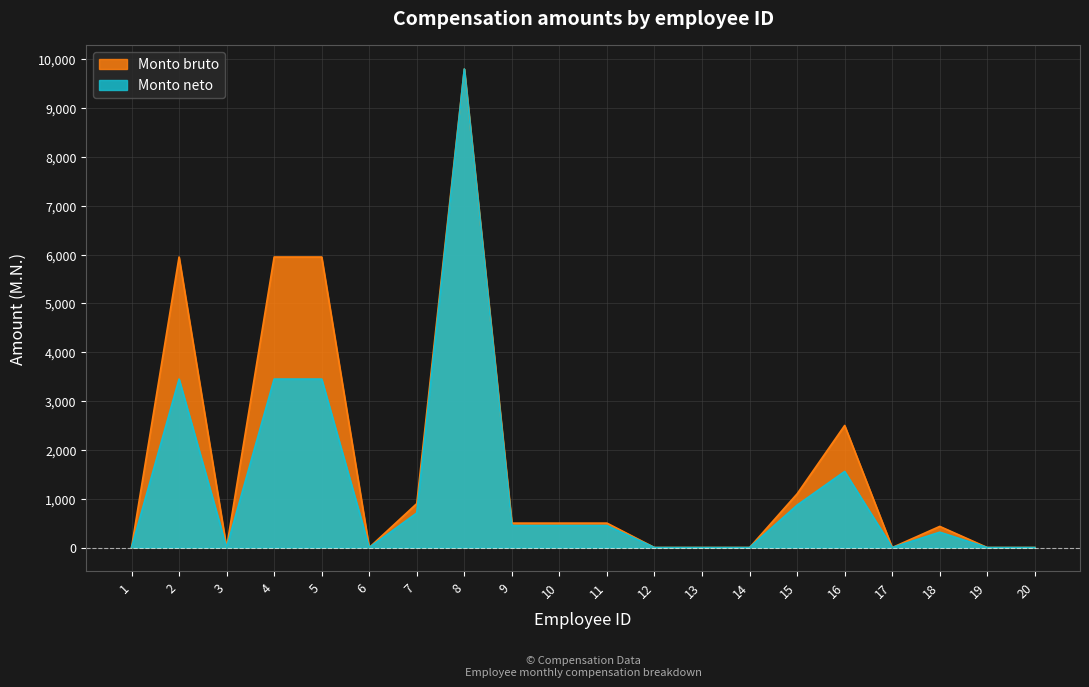

What is the sum of the Monto neto values at 6 and 18?

314.3